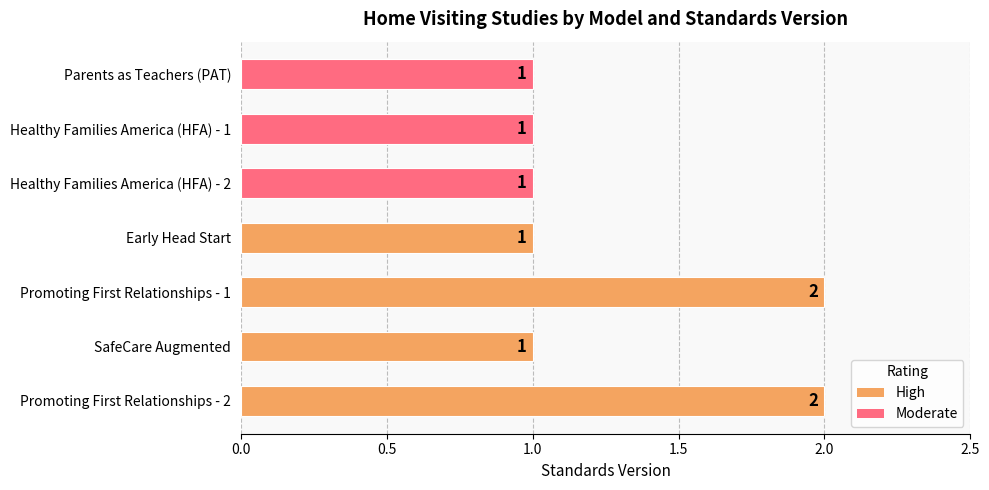

The value at SafeCare Augmented is 0. True or false?

False